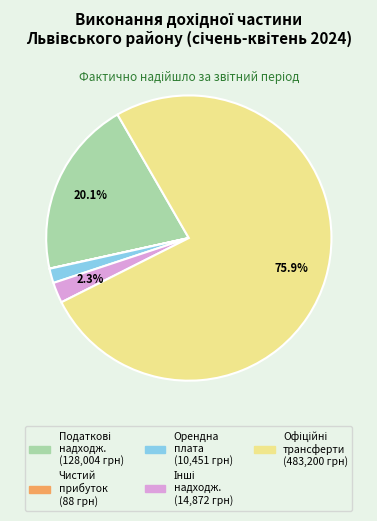

Is there any slice that represents more than half of the pie?

Yes